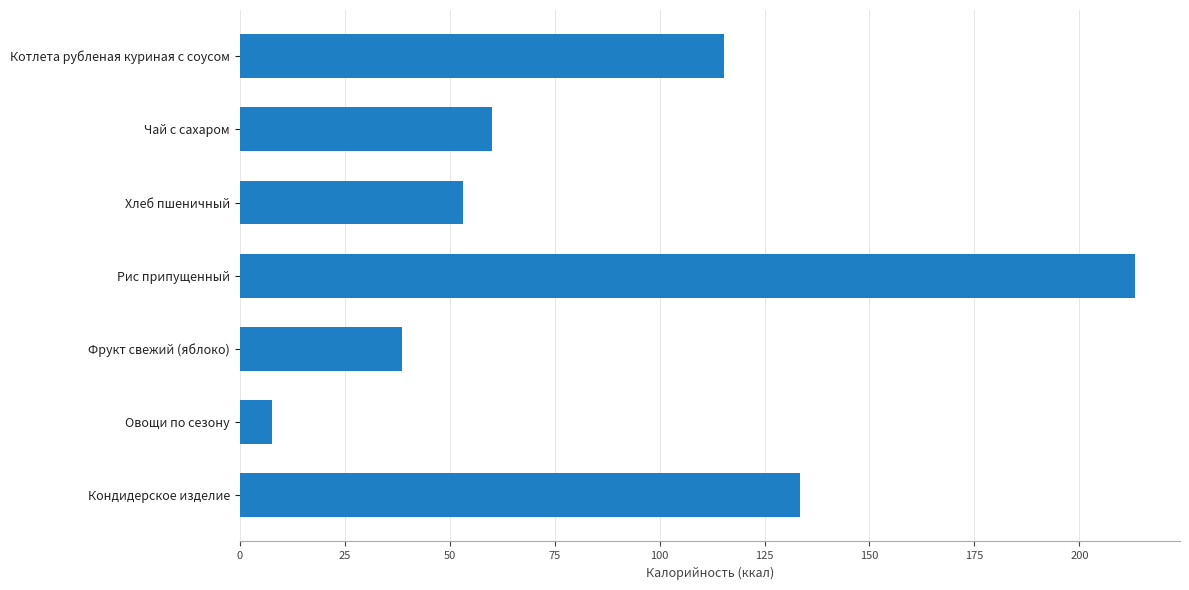

What position from the bottom is Котлета рубленая куриная с соусом?

7